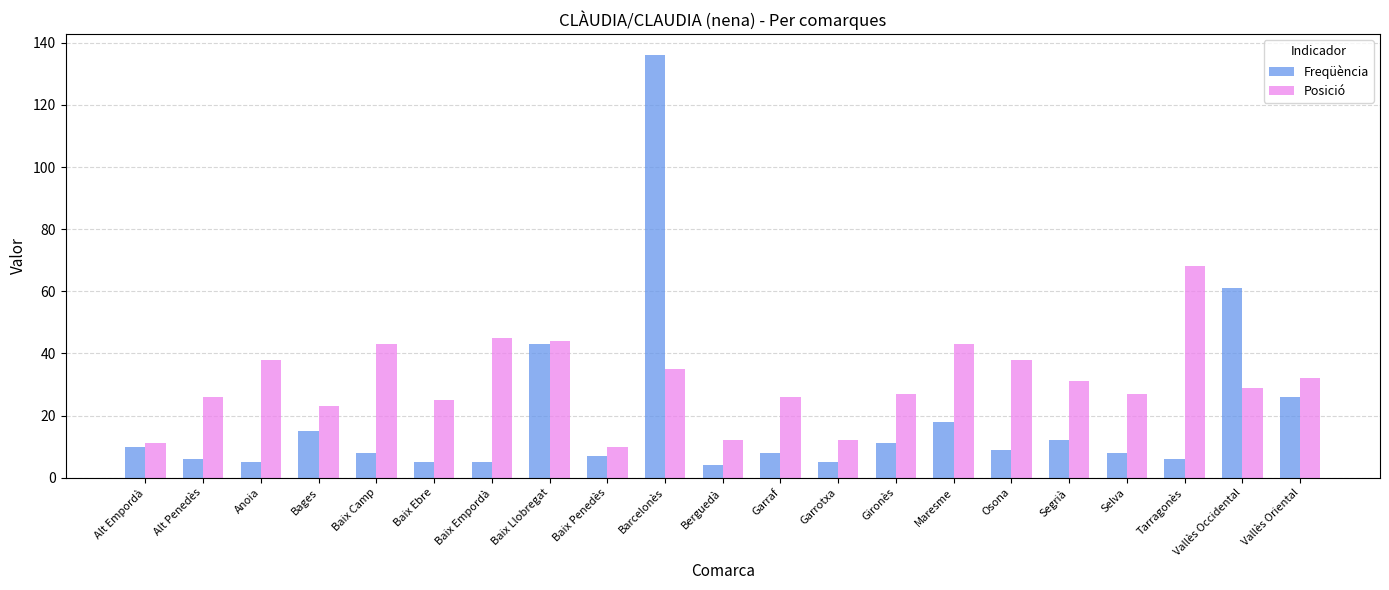

What are all the series names shown in the legend?

Freqüència, Posició